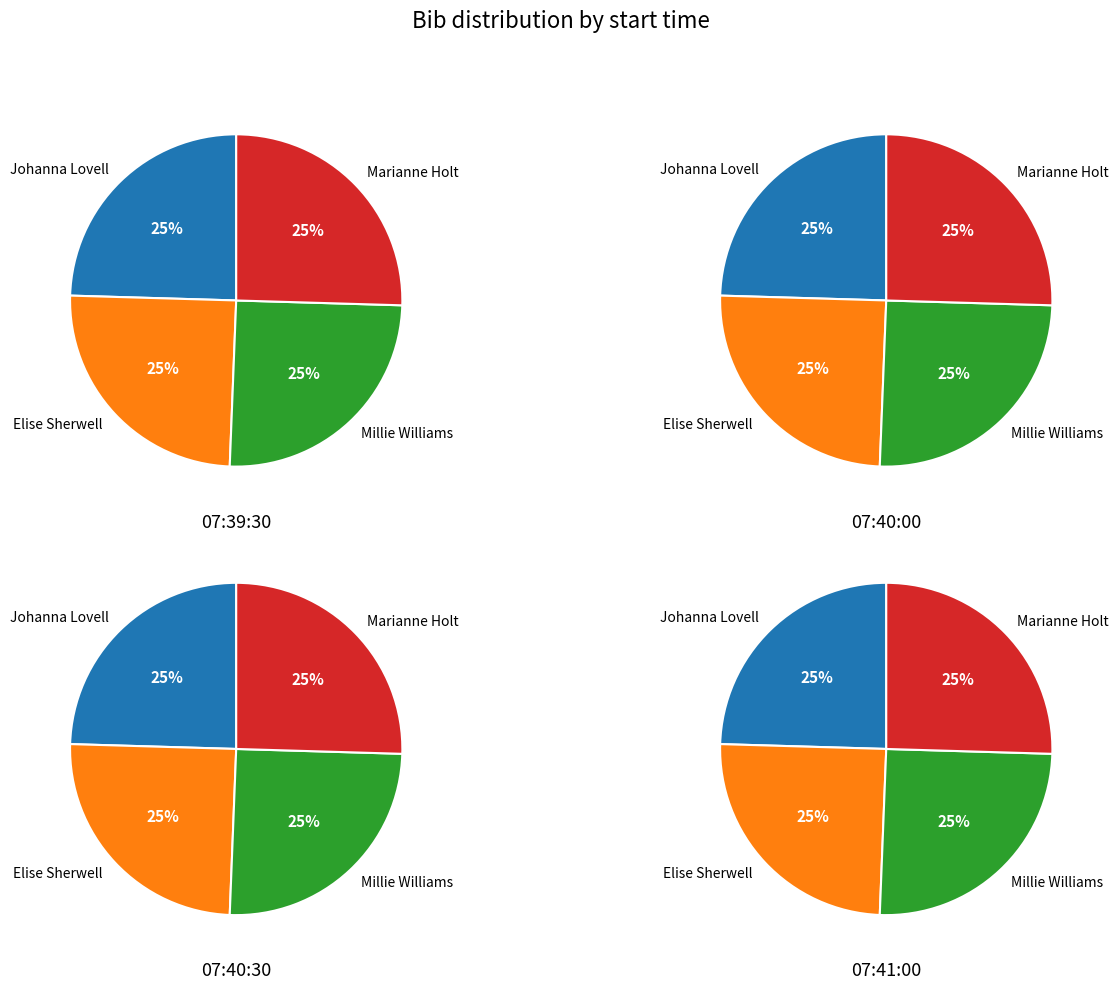

Is it true that 79 is 25% of the pie?

True